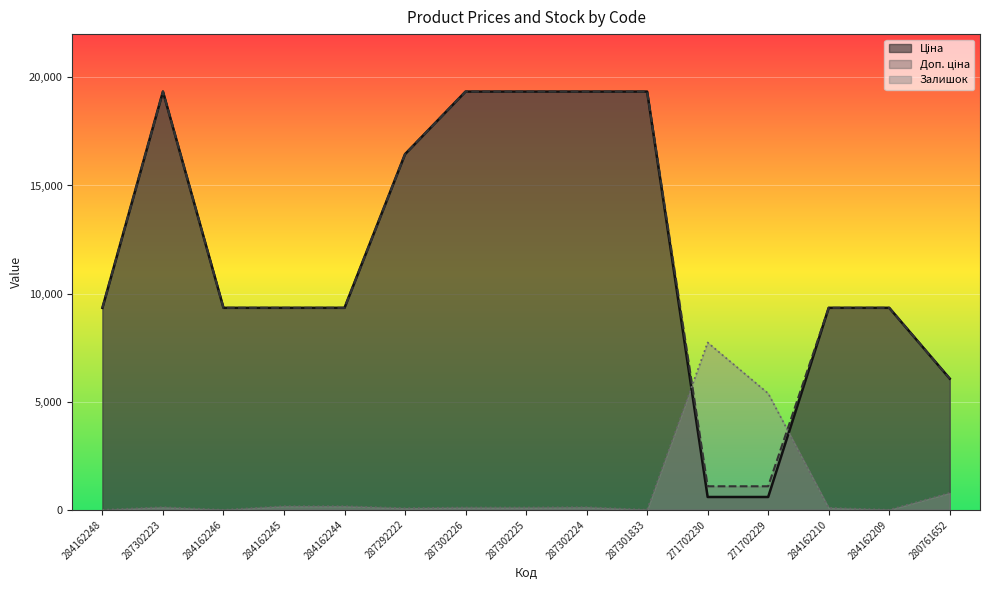

Rank the series at 284162210 from highest to lowest value.

Ціна, Доп. ціна, Залишок